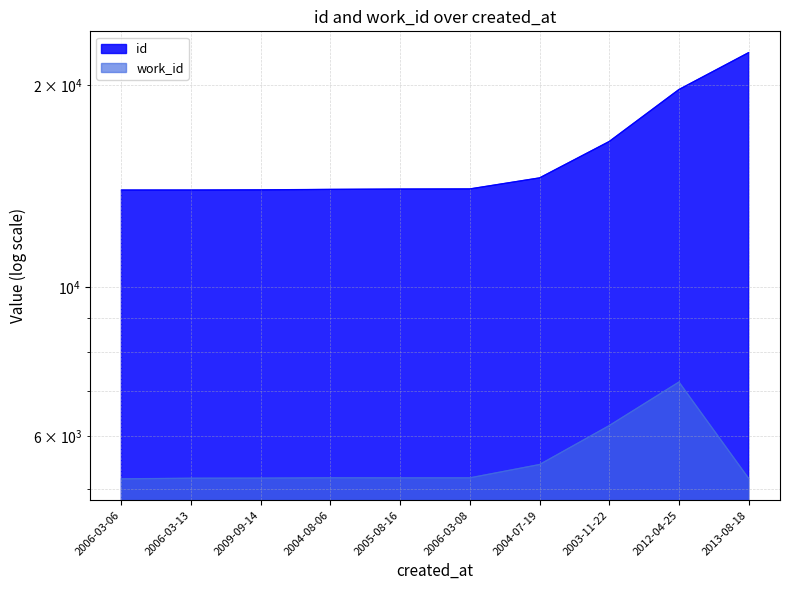

Between 2006-03-08 and 2013-08-18, which series saw the biggest shift?

id